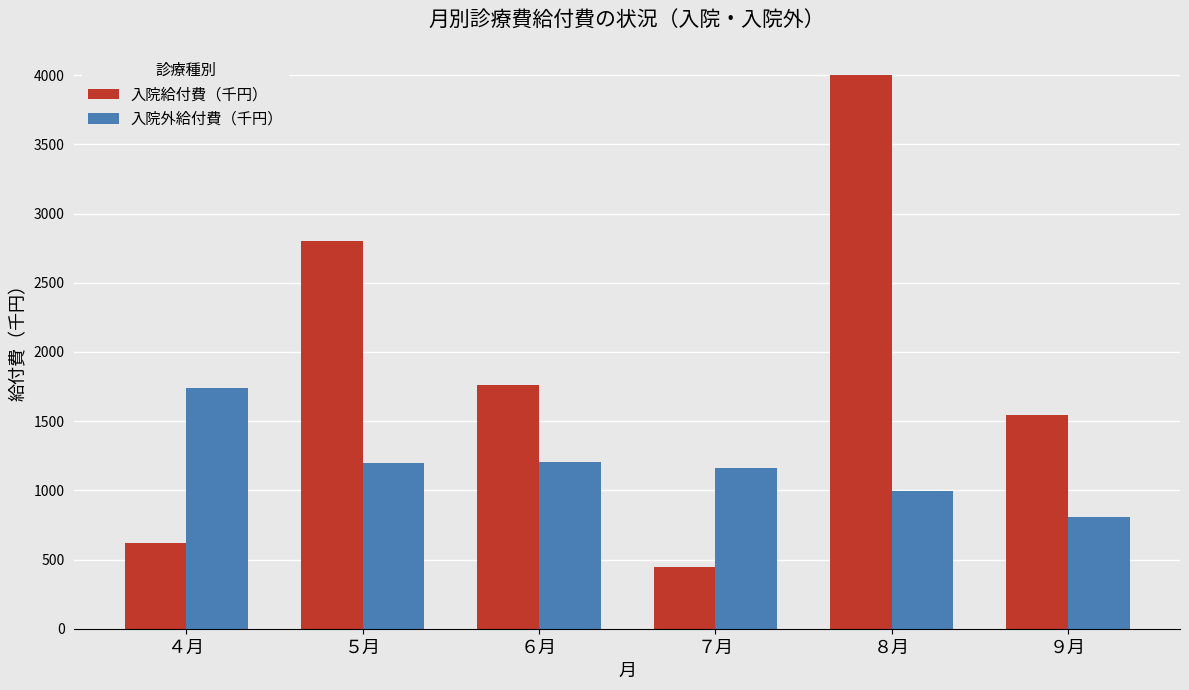

The value of 入院外給付費（千円） at ８月 is 1671.2. True or false?

False